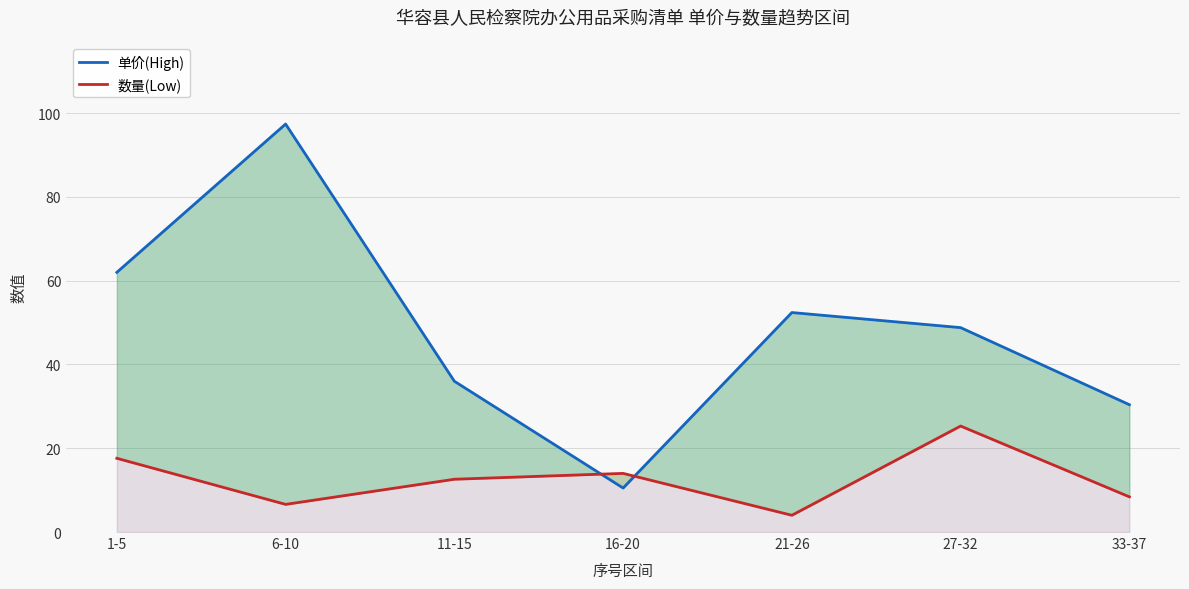

Between which two adjacent categories do 数量(Low) and 单价(High) first intersect?

11-15 and 16-20